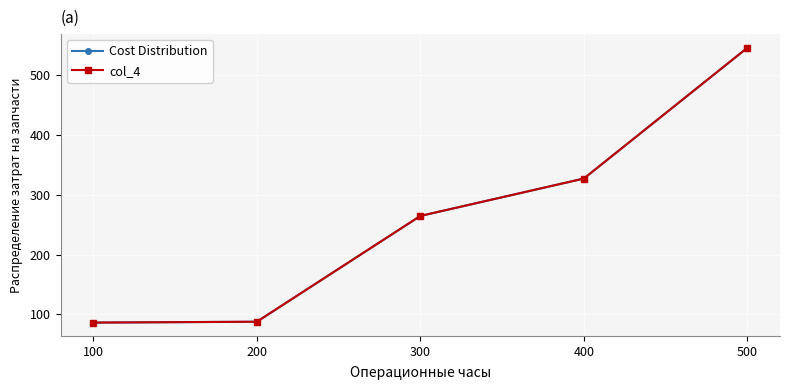

Does the chart have visible grid lines?

Yes